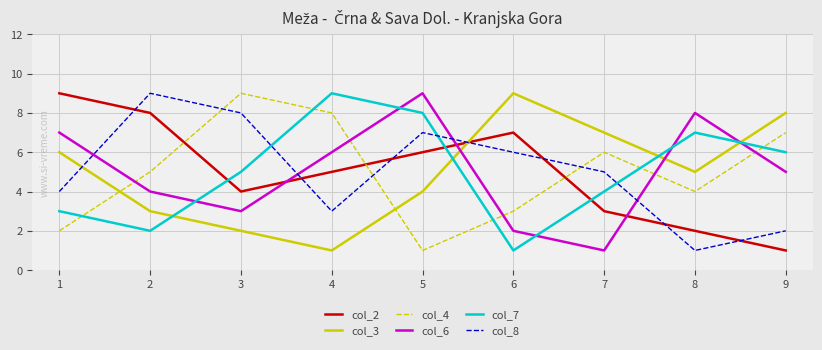

True or false: col_6 has a value of 1 at 2.

False